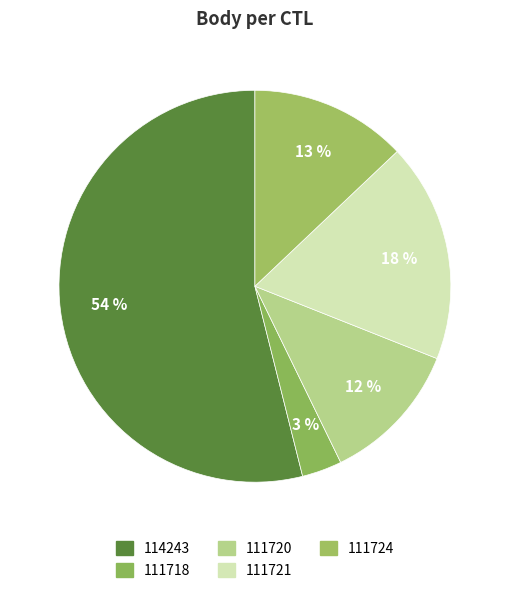

How many segments does this pie chart have?

5